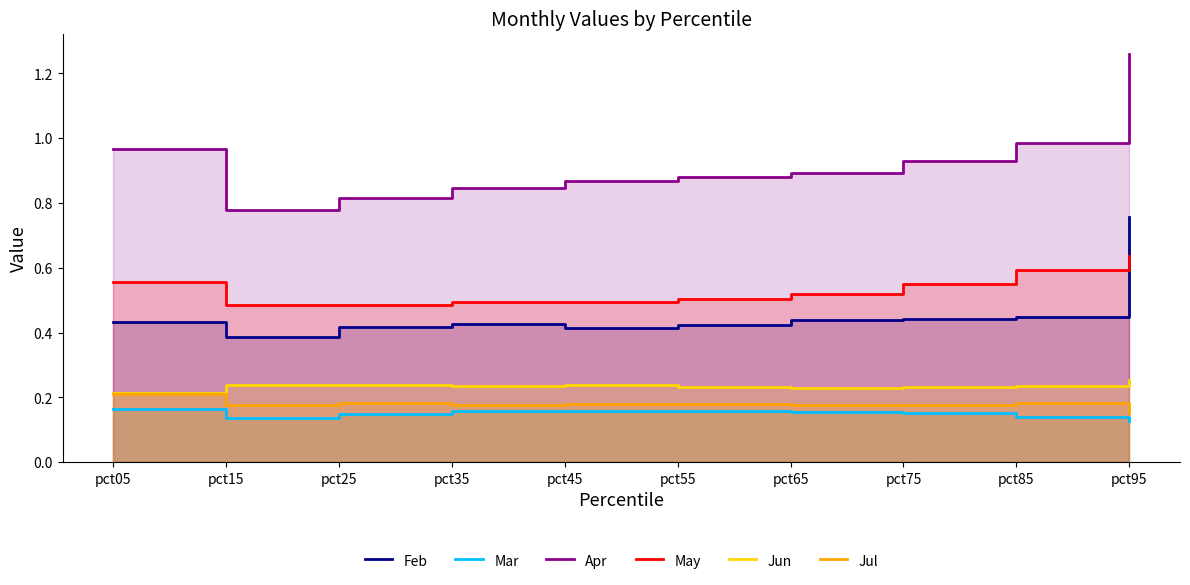

At how many categories does at least one series exceed 0?

10